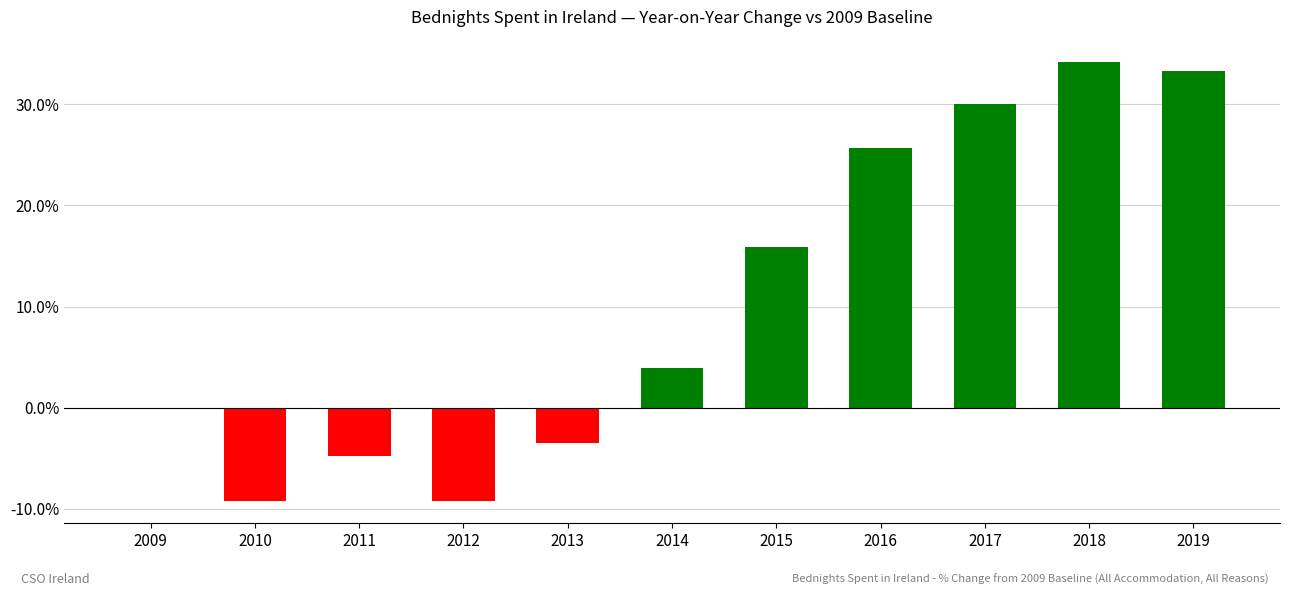

What is the sum of the values at 2018 and 2016?

59.9